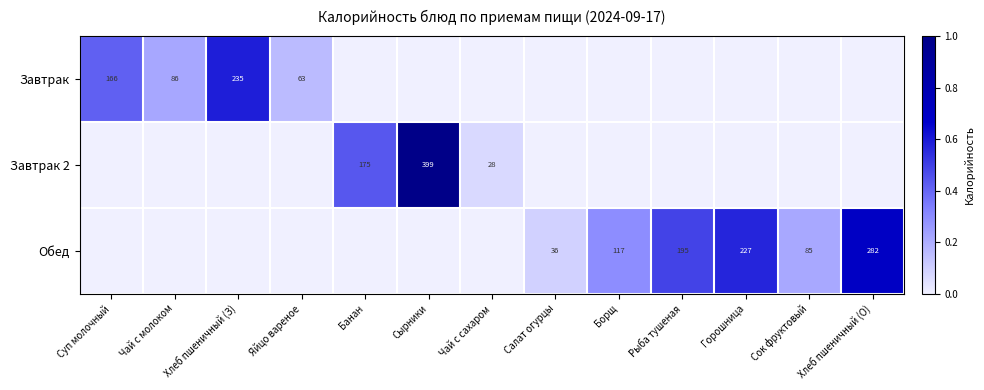

Is the value of Завтрак 2 at Сырники greater than the value of Обед at Рыба тушеная?

Yes